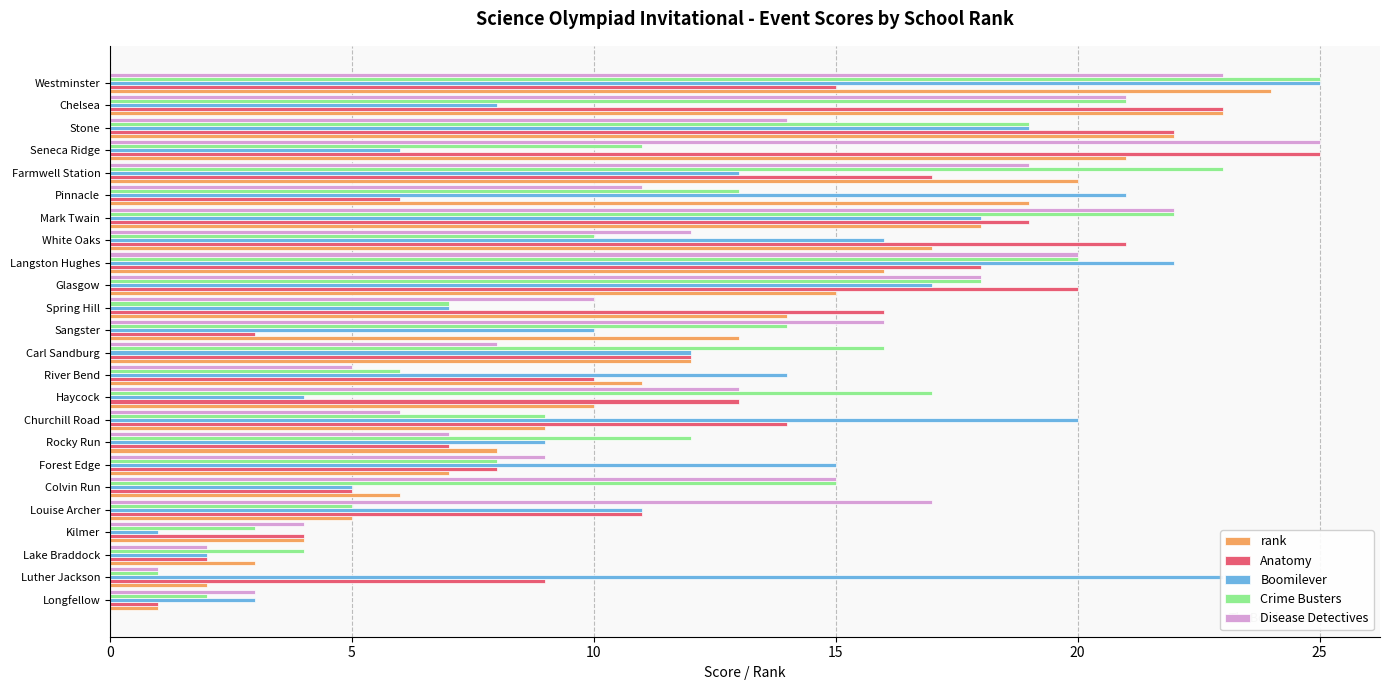

Is it true that Crime Busters equals 2 at White Oaks?

False